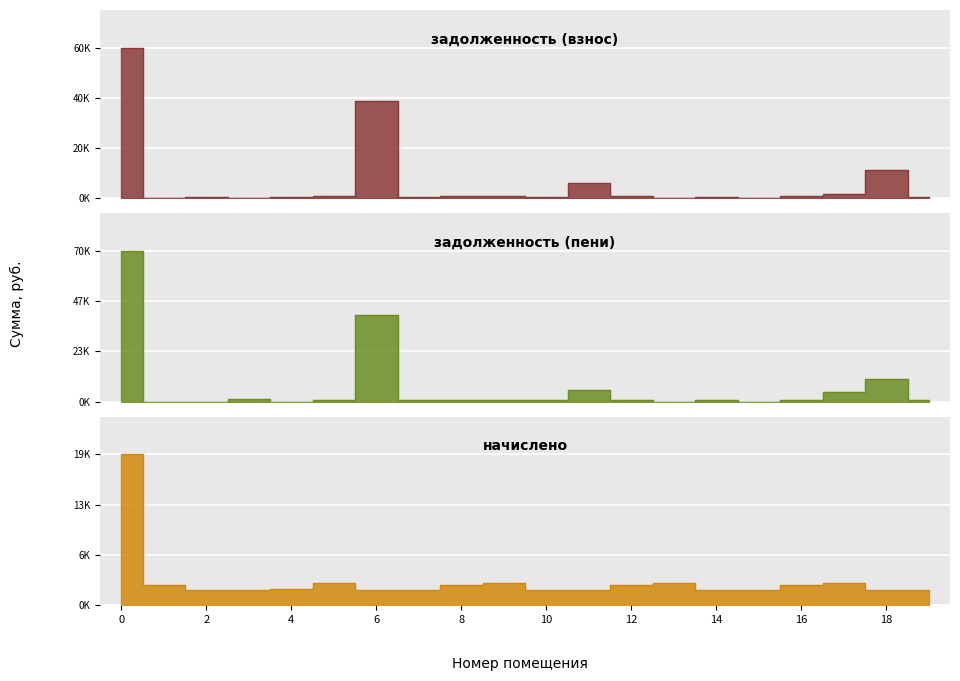

List the series in order of their overall mean, lowest first.

начислено, задолженность (взнос), задолженность (пени)